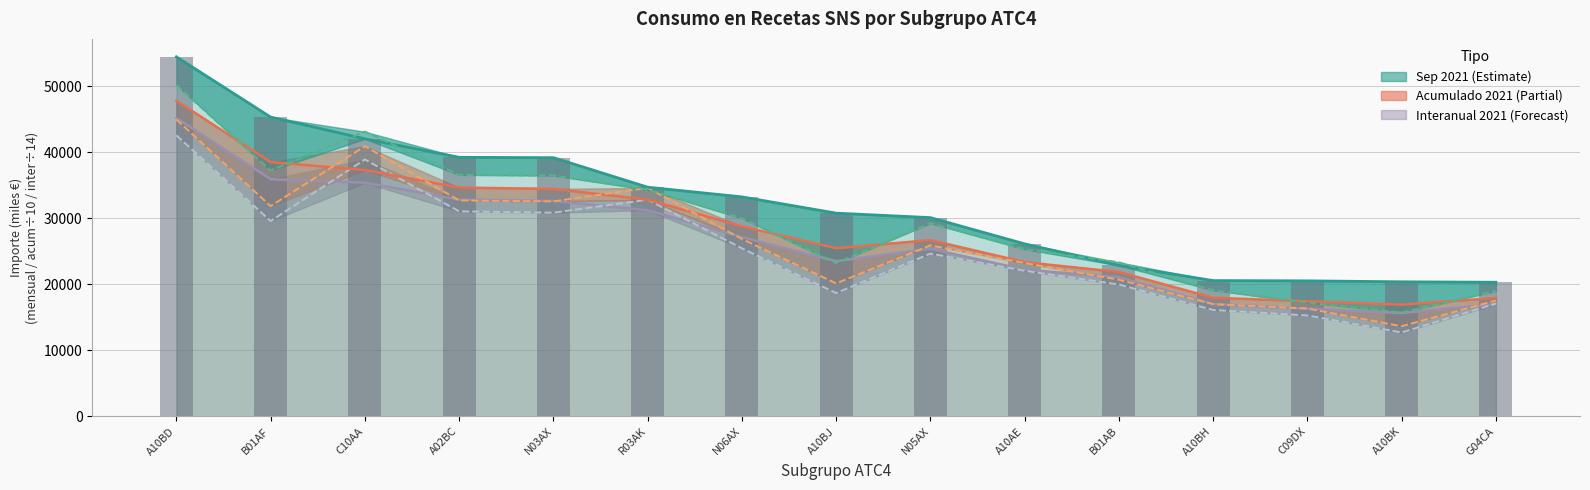

What is the sum of all Interanual 2021 values?

398267.2